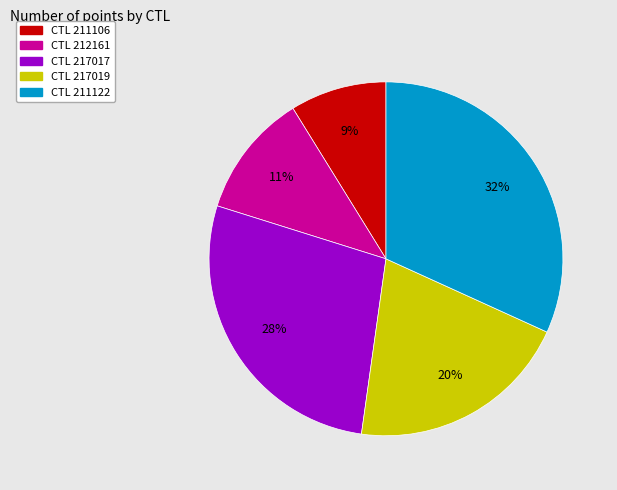

To the nearest percent, what is the difference between the largest and smallest slice percentages?

23%